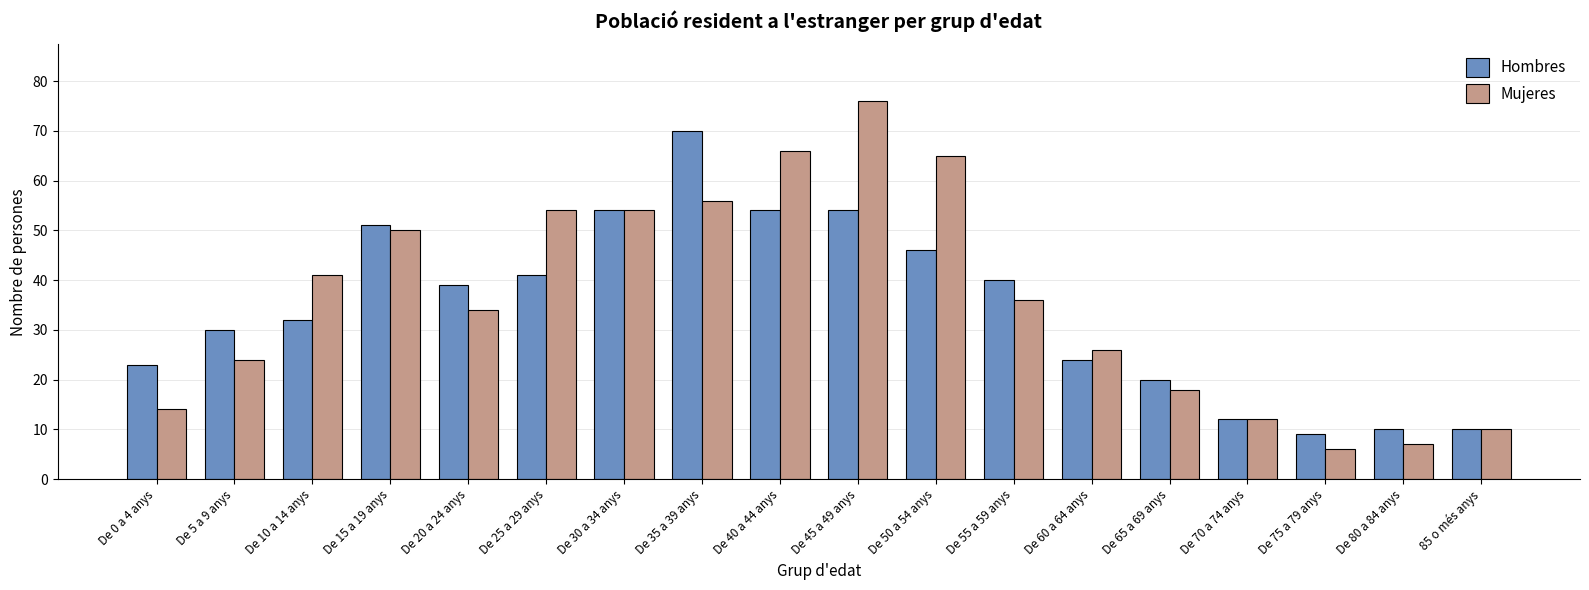

What is the maximum value for Hombres?

70